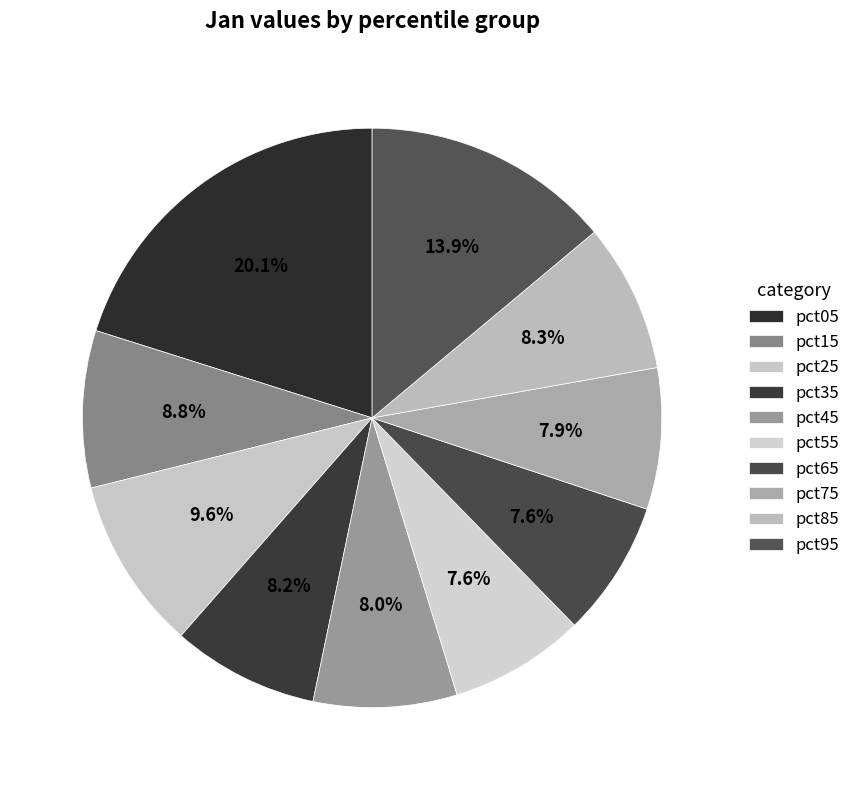

Which slice is the smallest?

pct55